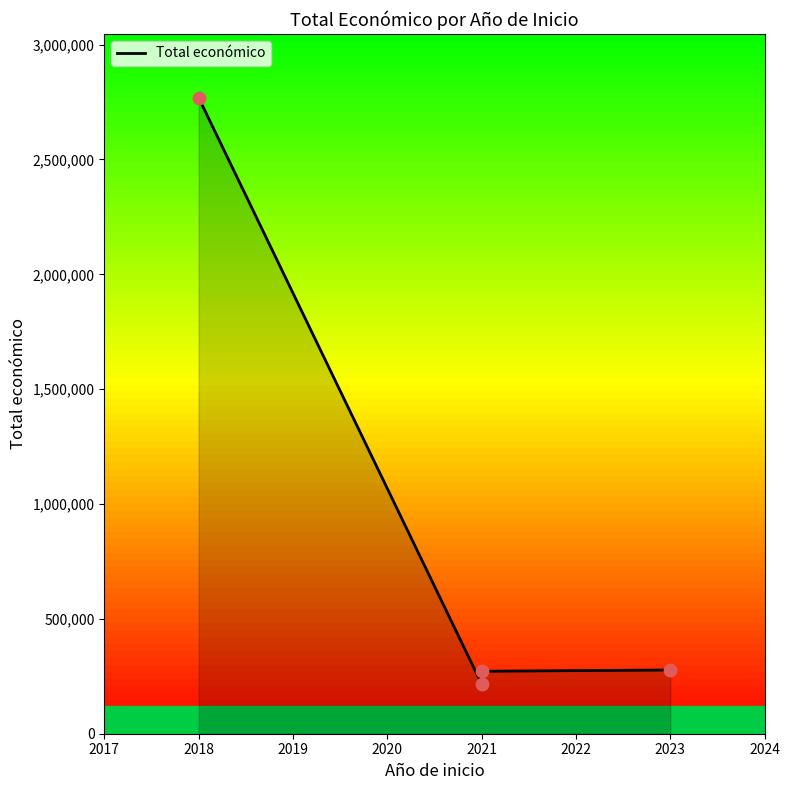

Between 2023 and 2021, which is larger?

2023